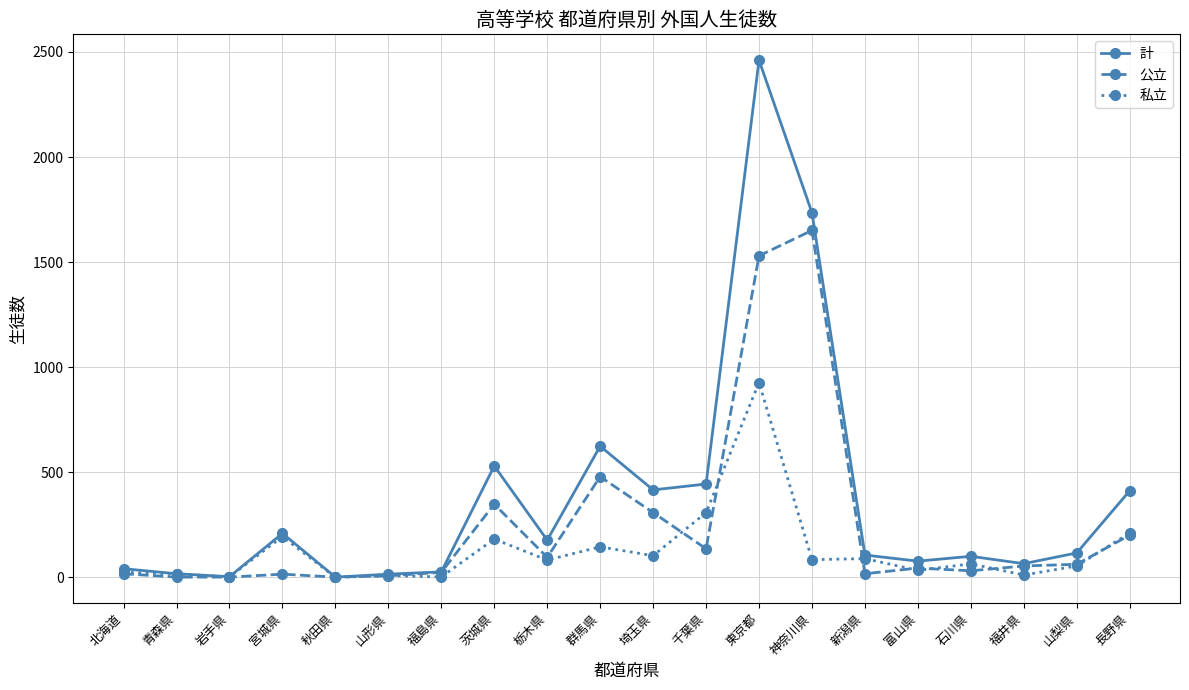

Which series has the largest total across all categories?

計